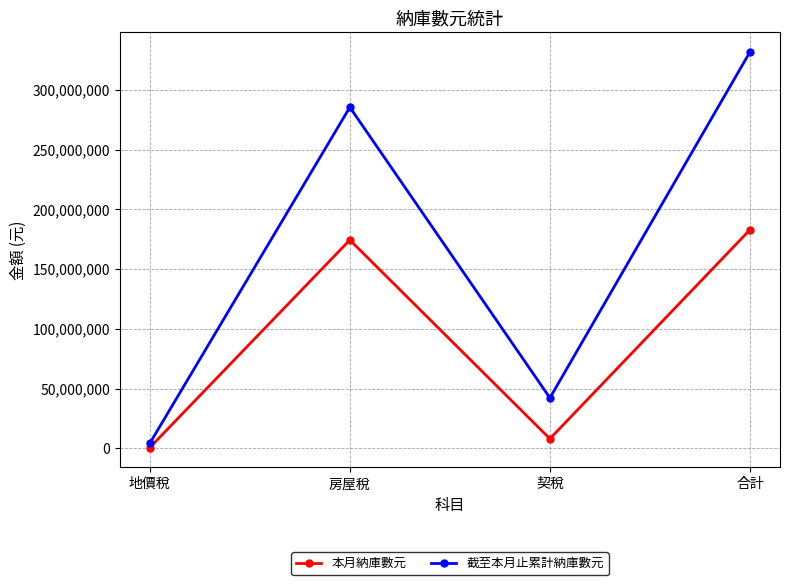

Between 地價稅 and 契稅, which series saw the biggest shift?

截至本月止累計納庫數元